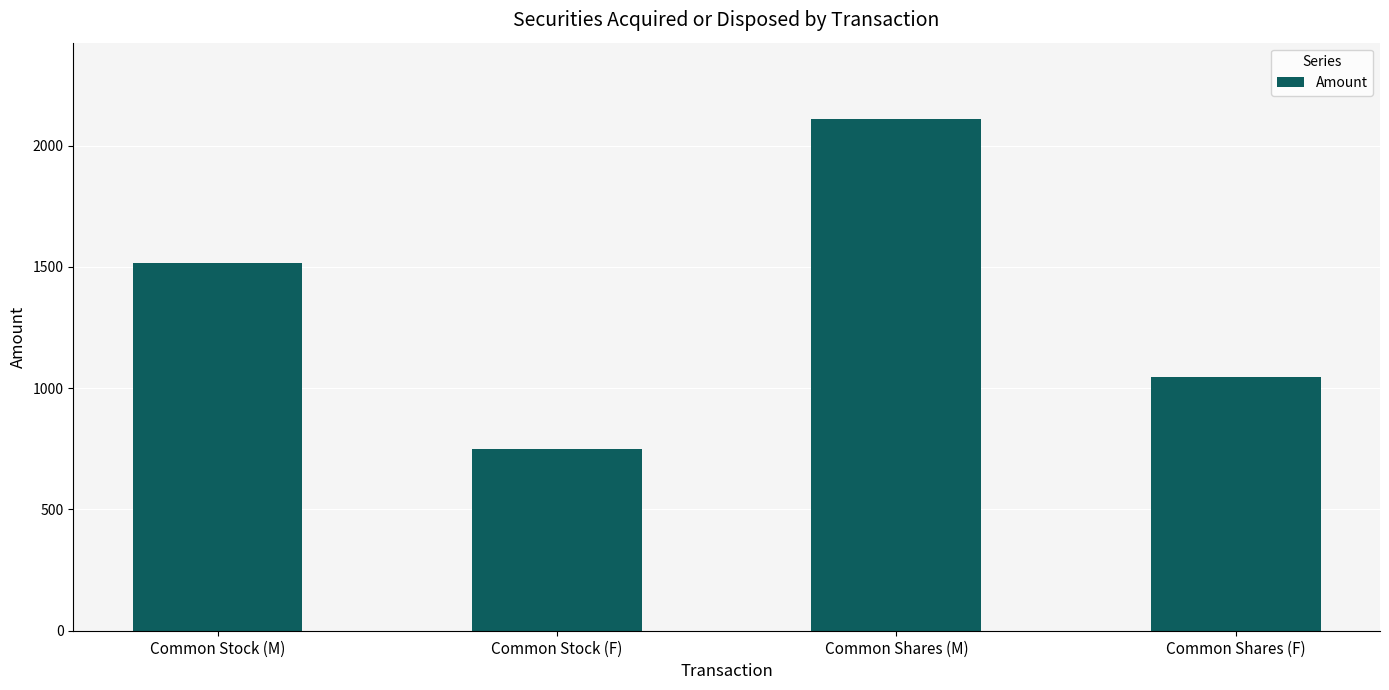

At which label is the value closest to 1429?

Common Stock (M)